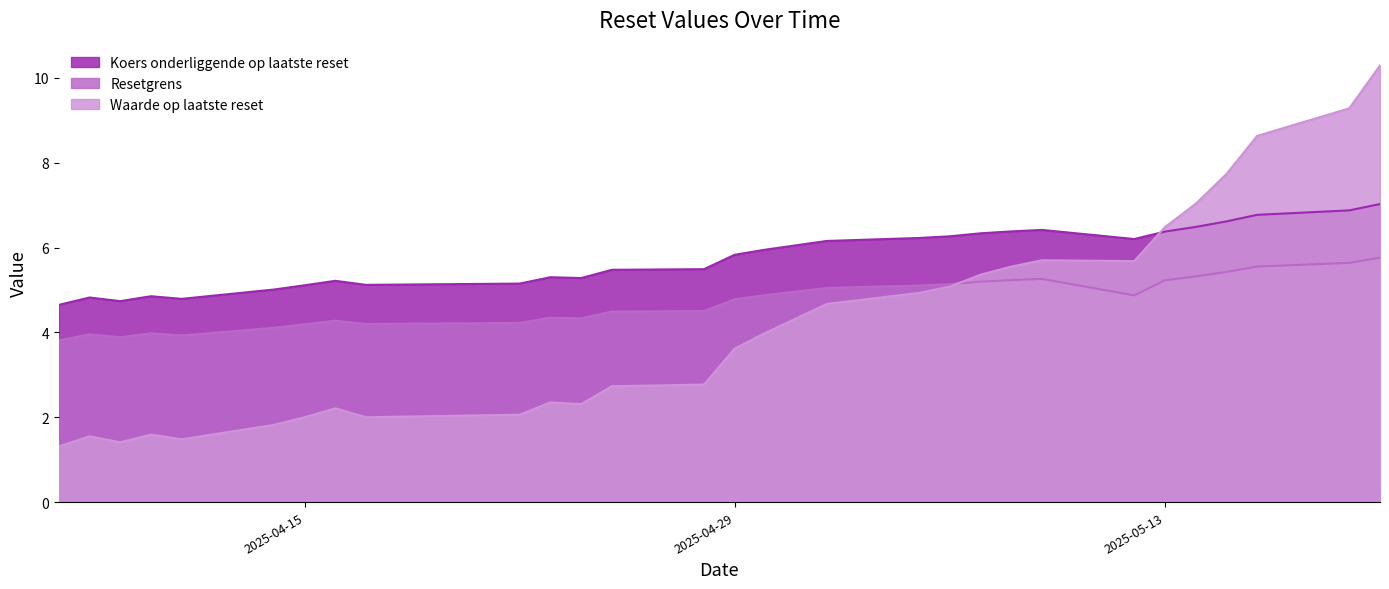

The value of Koers onderliggende op laatste reset at 2025-05-02 is 6.2. True or false?

True